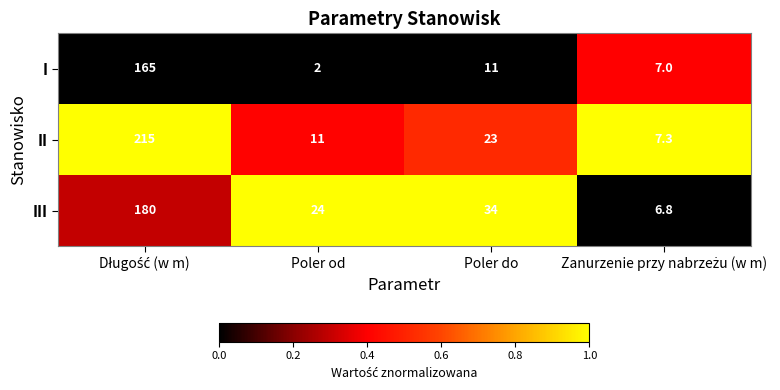

What is the difference between the III values at Poler do and Poler od?

10.0